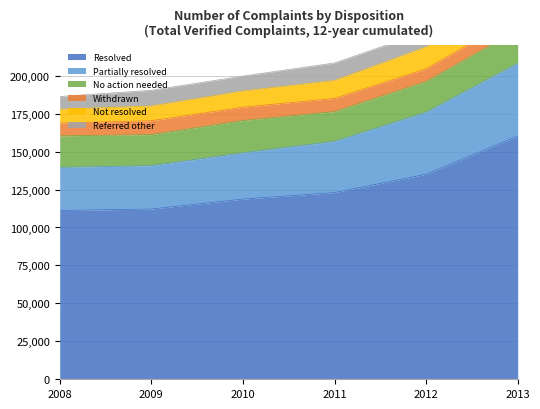

True or false: Partially resolved has more than 2 points higher than both neighbors.

False